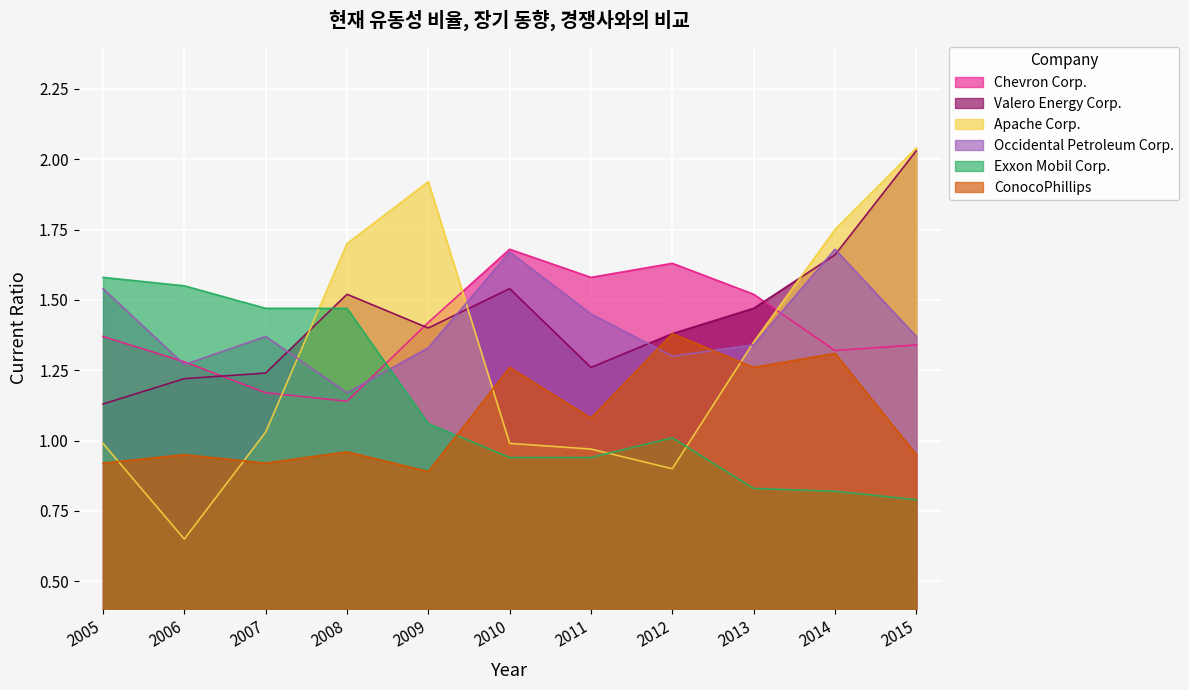

Rank the series at 2008 from highest to lowest value.

Apache Corp., Valero Energy Corp., Exxon Mobil Corp., Occidental Petroleum Corp., Chevron Corp., ConocoPhillips